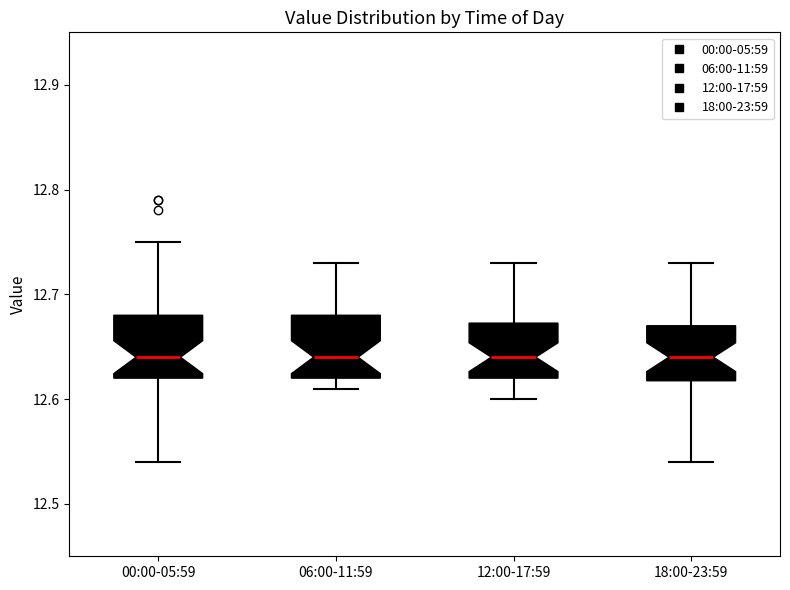

Reading left to right, transcribe this box plot: for each box, give where its median line is, the range the box spans, and where its two whiskers end, as read against the y-axis. The values are not printed on the chart, so give them approximately, as read against the axis.

00:00-05:59: median 12.64, box 12.62 to 12.68, whiskers 12.54 to 12.75
06:00-11:59: median 12.64, box 12.62 to 12.68, whiskers 12.61 to 12.73
12:00-17:59: median 12.64, box 12.62 to 12.67, whiskers 12.60 to 12.73
18:00-23:59: median 12.64, box 12.62 to 12.67, whiskers 12.54 to 12.73